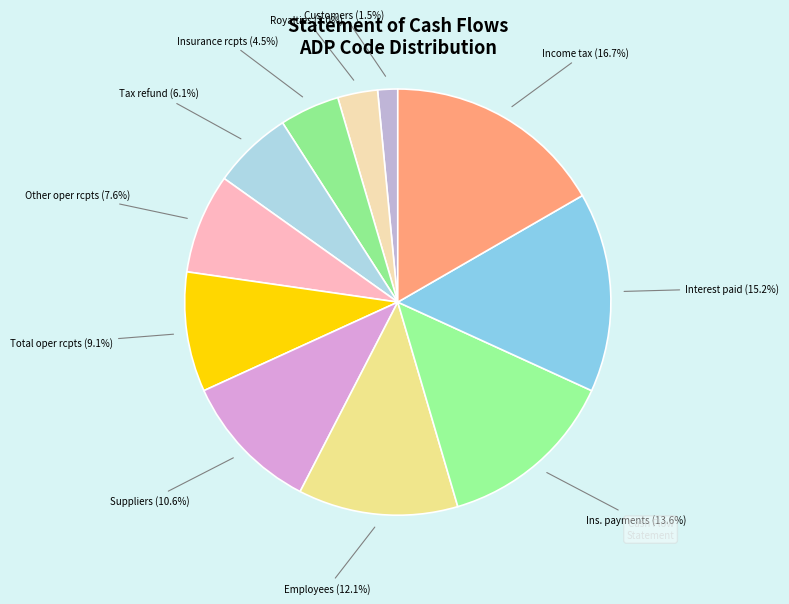

Approximately how many times larger is the value at Ins. payments (13.6%) compared to Insurance rcpts (4.5%)?

3.0